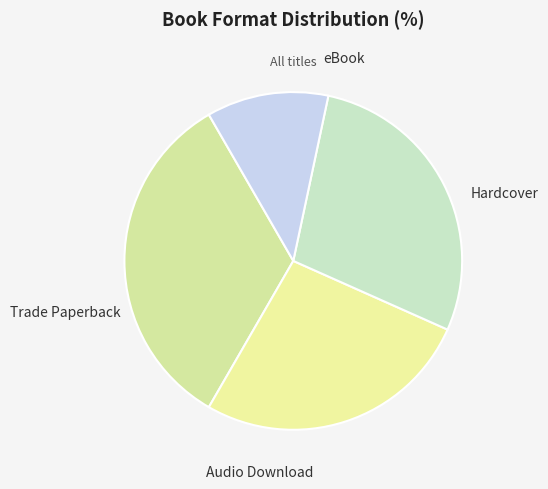

To the nearest percent, what is the combined percentage of Hardcover and eBook?

62%